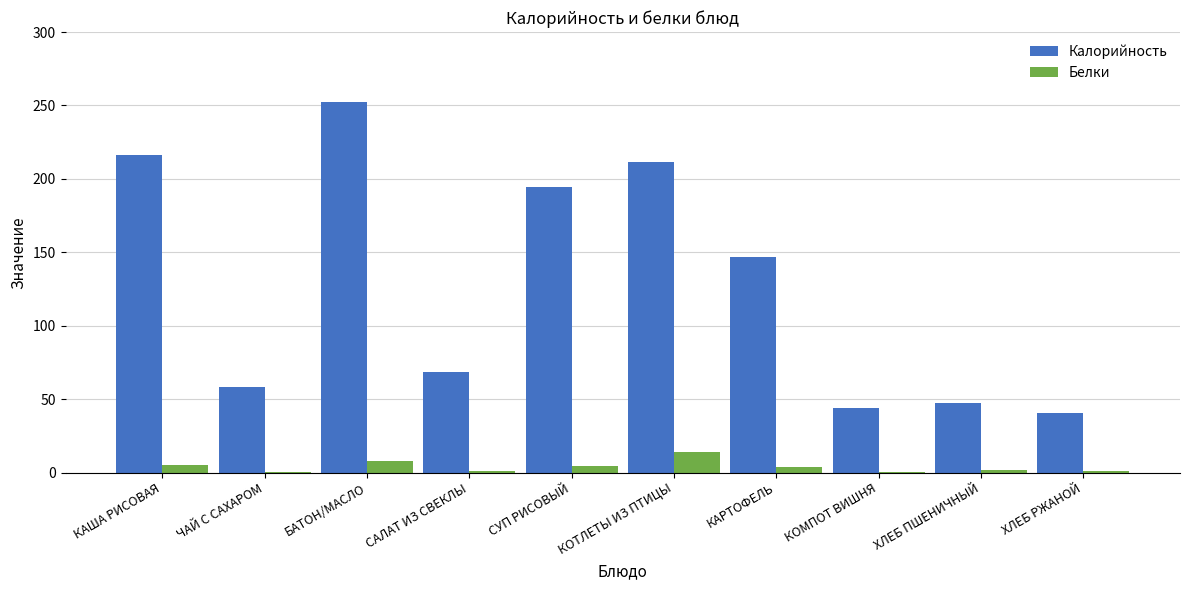

What are all the series names shown in the legend?

Калорийность, Белки